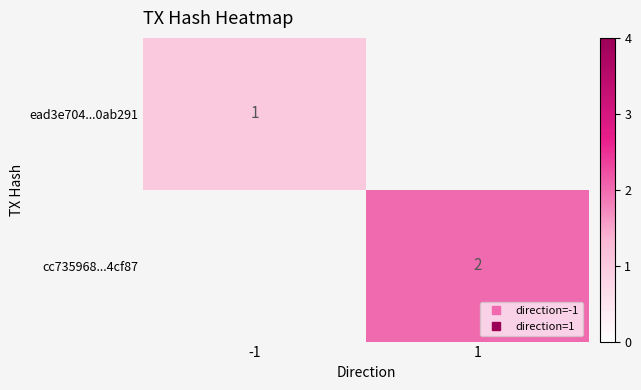

True or false: ead3e704...0ab291 has a value of 1.6 at -1.

False